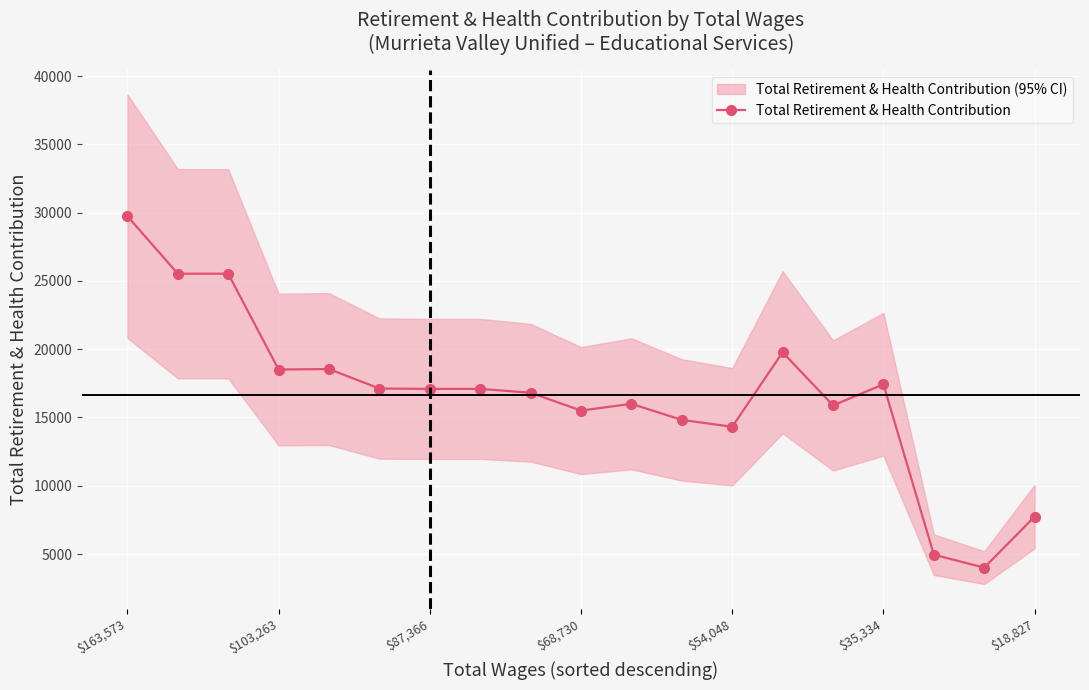

Is this an area chart (filled region under the line)?

No